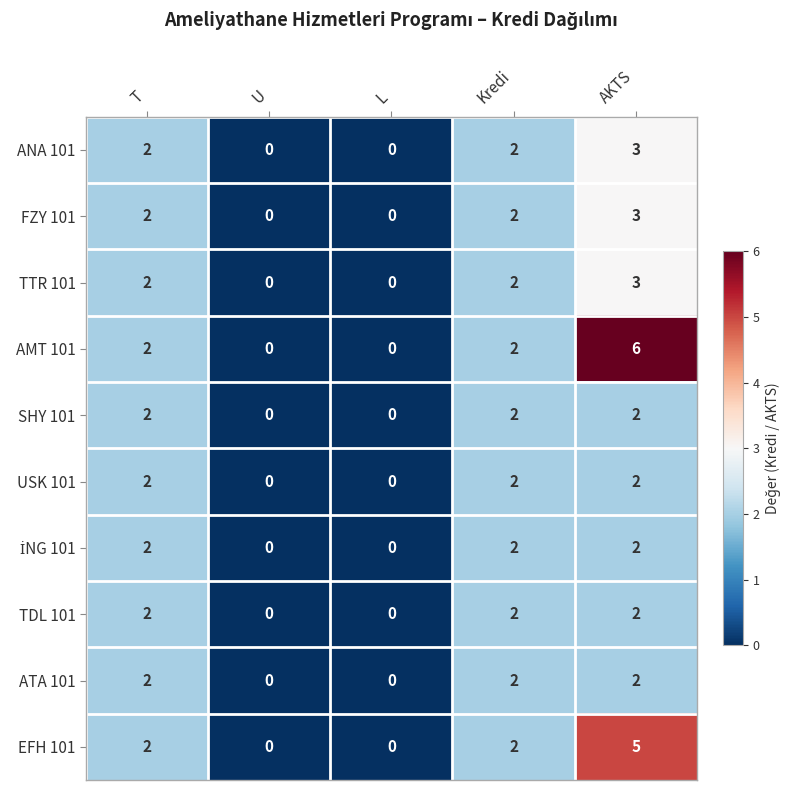

Is the value of TTR 101 at U greater than the value of ATA 101 at T?

No